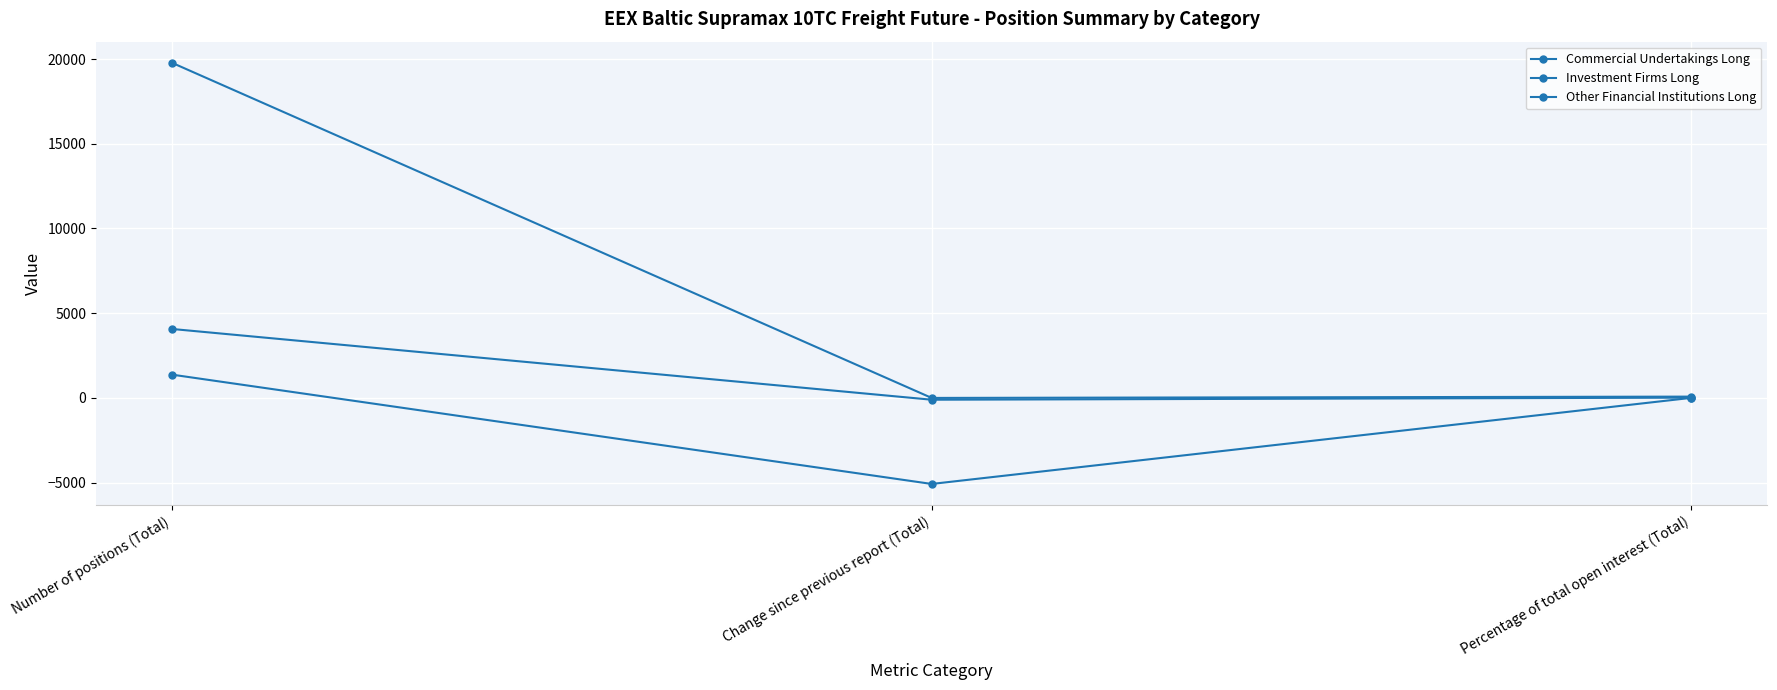

What is the sum of the Other Financial Institutions Long values at Number of positions (Total) and Change since previous report (Total)?

3965.3